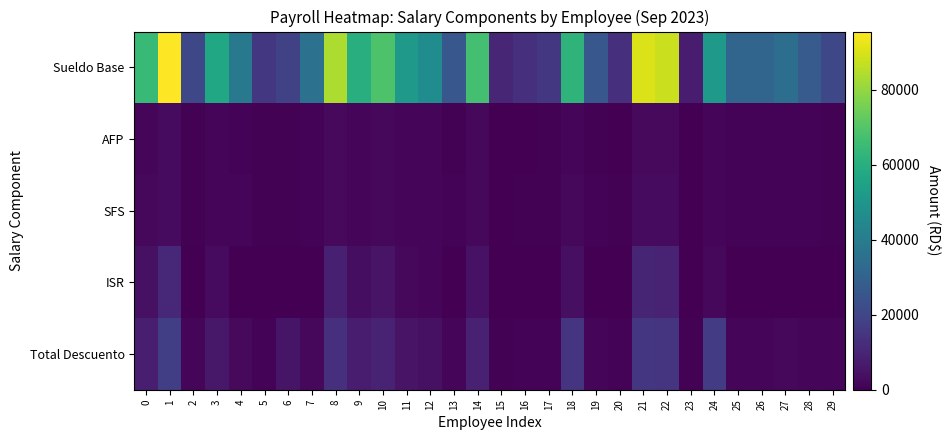

Which series has the widest spread of values?

Sueldo Base